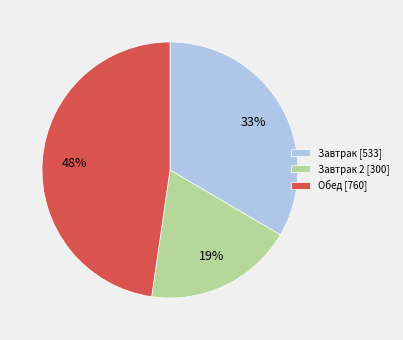

Is it true that Завтрак 2 [300] is 19% of the pie?

True